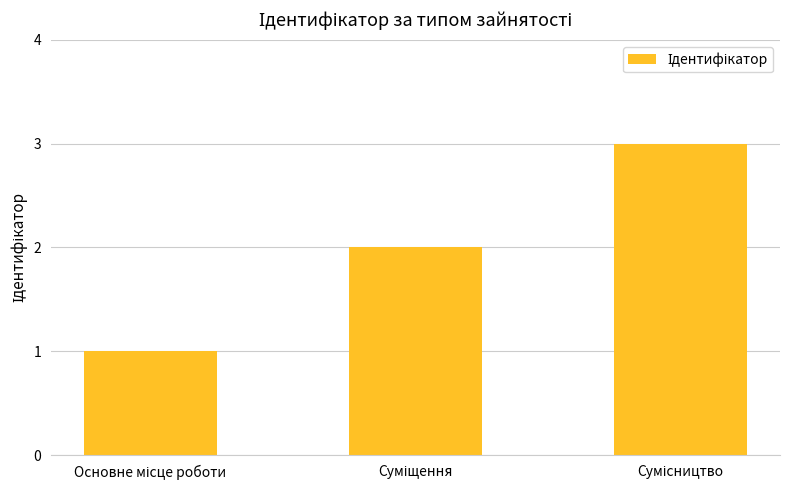

What is the maximum value shown in the chart?

3